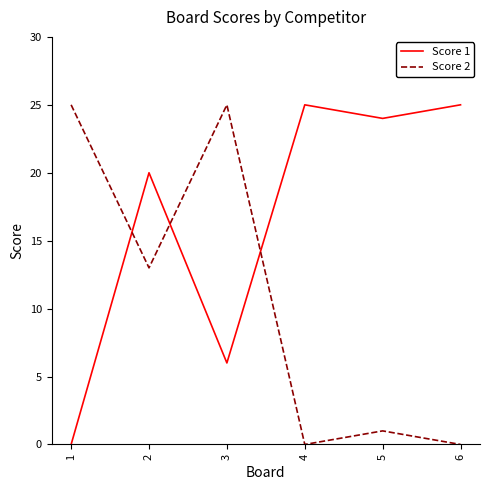

What is the maximum value shown in the chart?

25